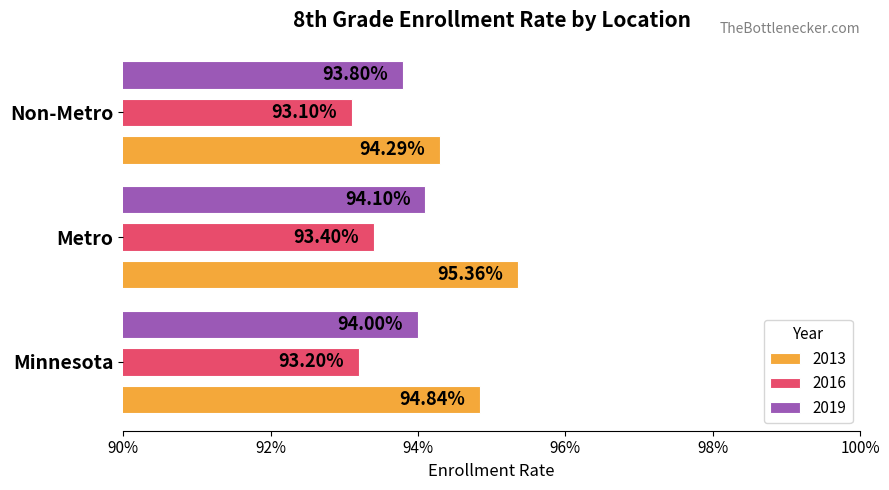

The 2016 series shows 0.9 at Minnesota. True or false?

True